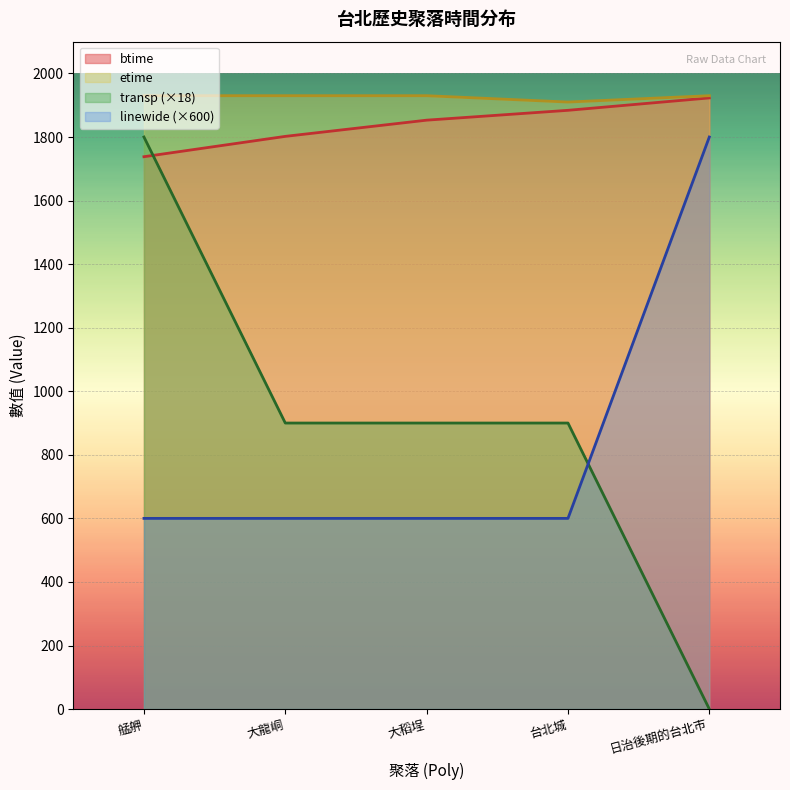

How many values in the transp series are below 900?

1